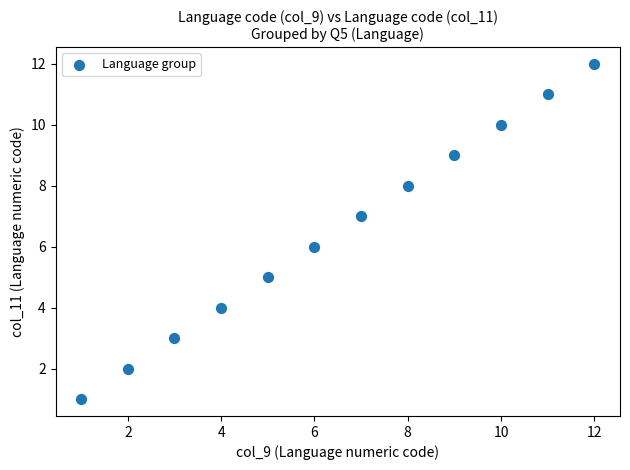

What is the range of Y values (max minus min)?

11